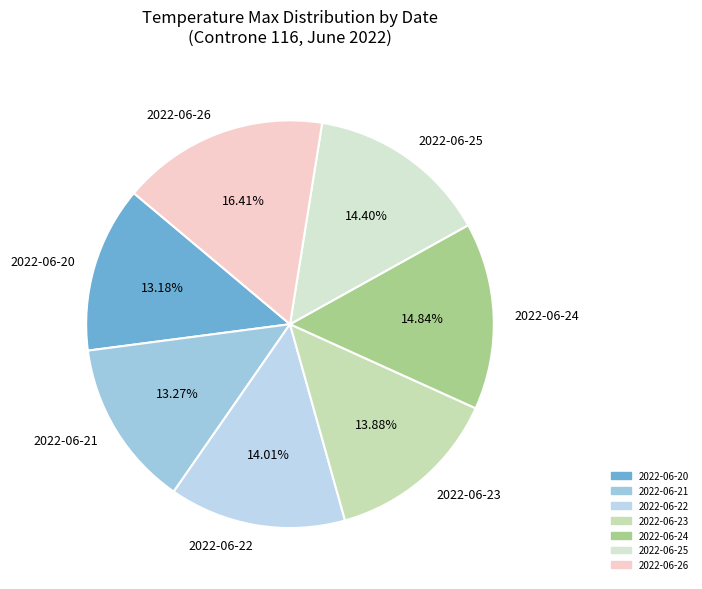

Which slice is the largest?

2022-06-26